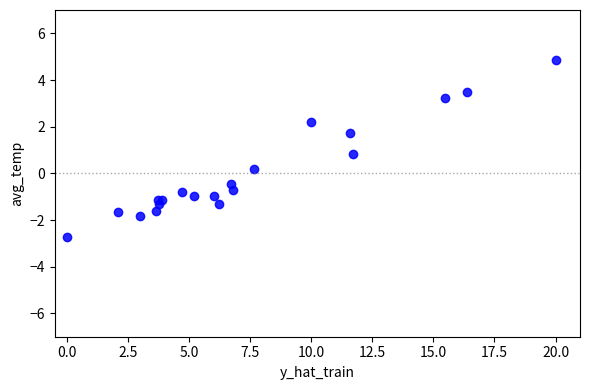

What Y value in the scatter plot is closest to 1?

0.8